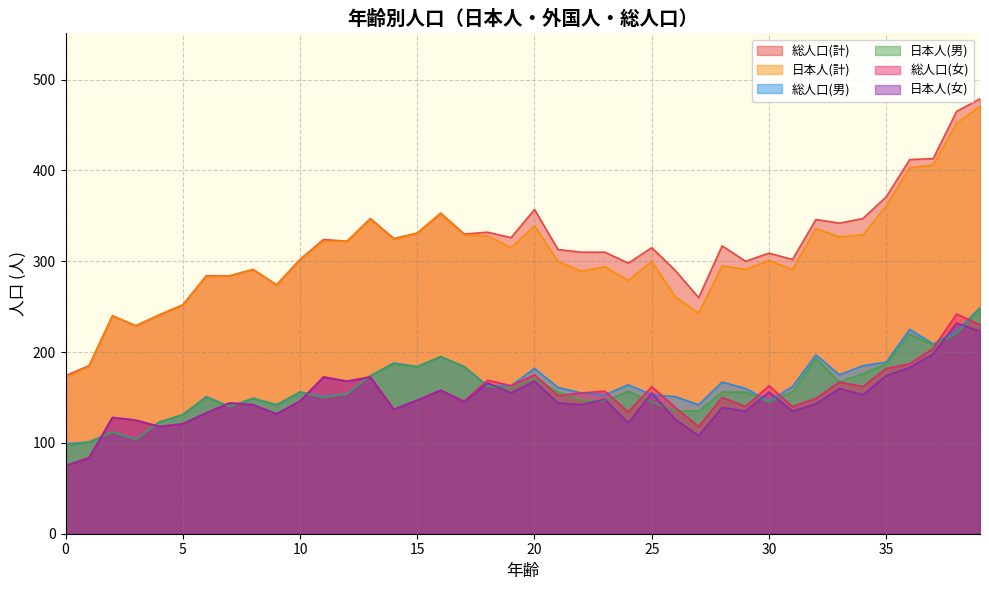

What is the maximum value shown in the chart?

479